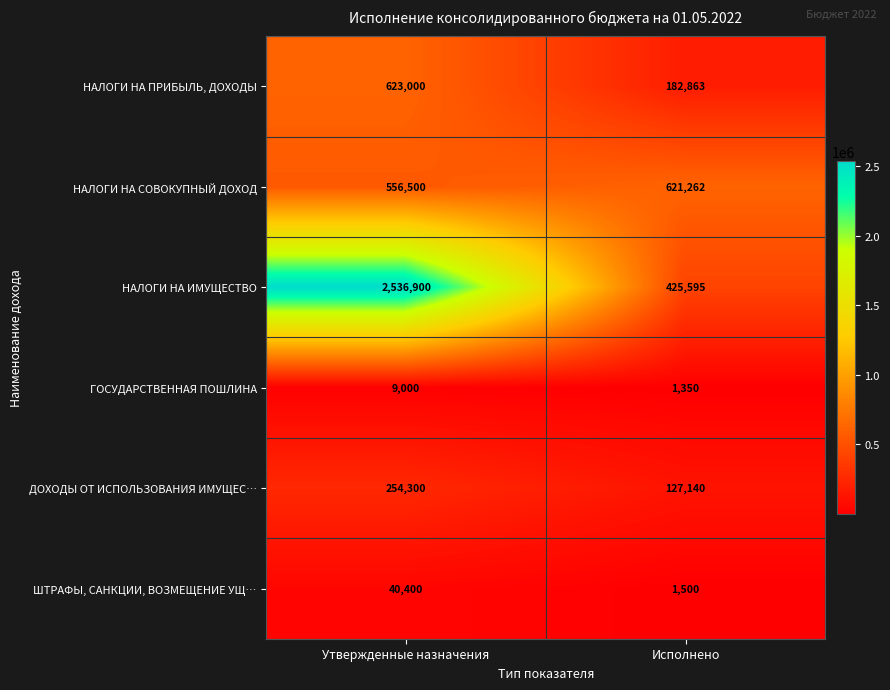

How many data points does each series have?

2